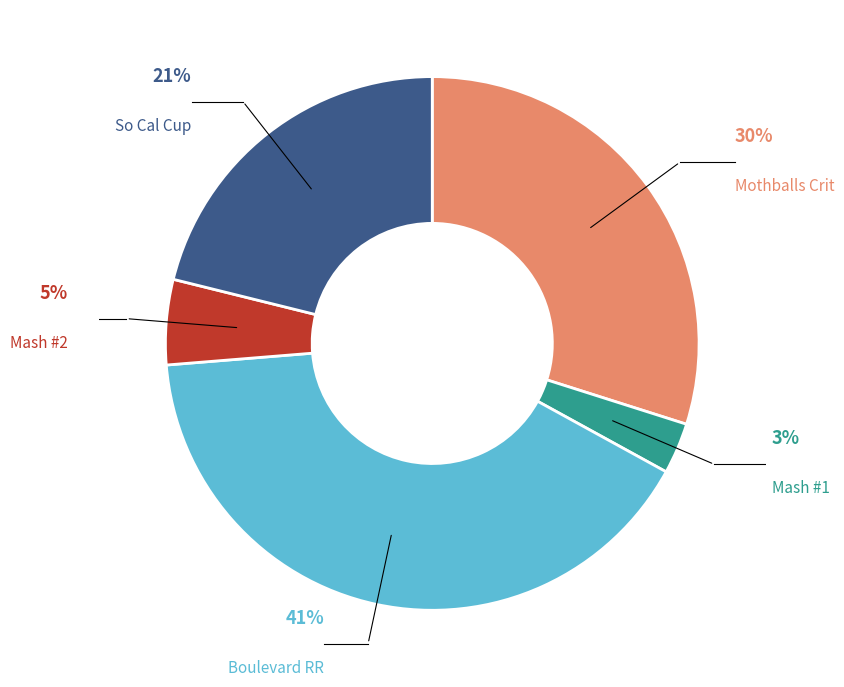

The Boulevard Road Race slice represents 41% of the pie. True or false?

True